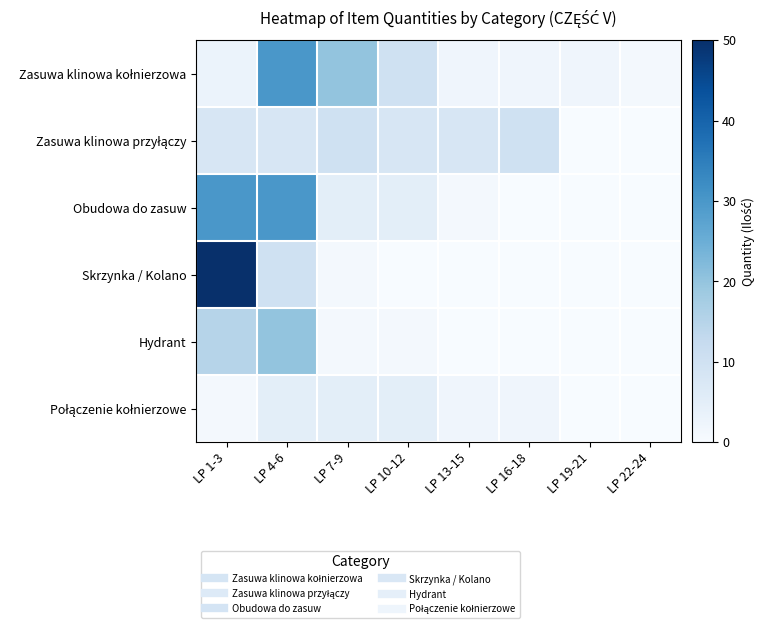

At which category is the sum across all series the highest?

LP 1-3